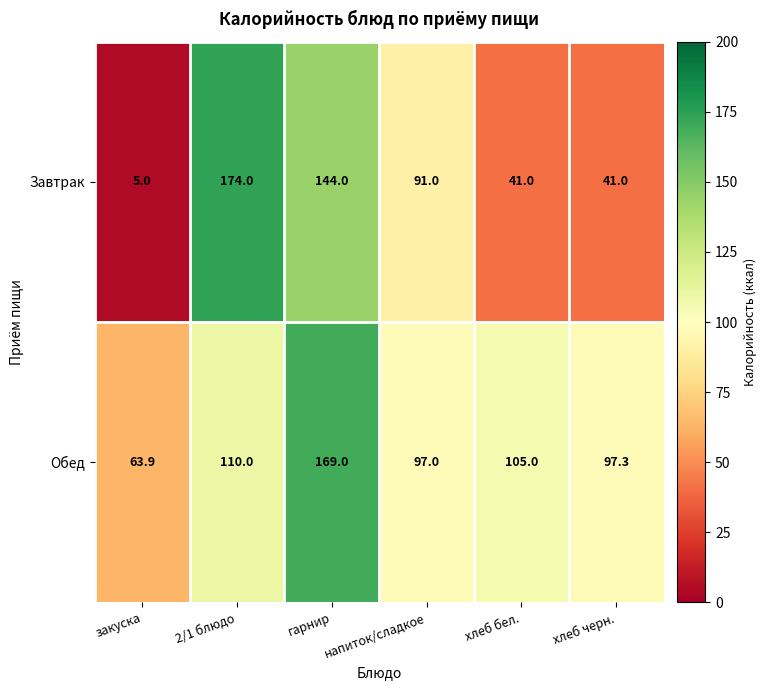

True or false: Обед has a value of 237.6 at гарнир.

False